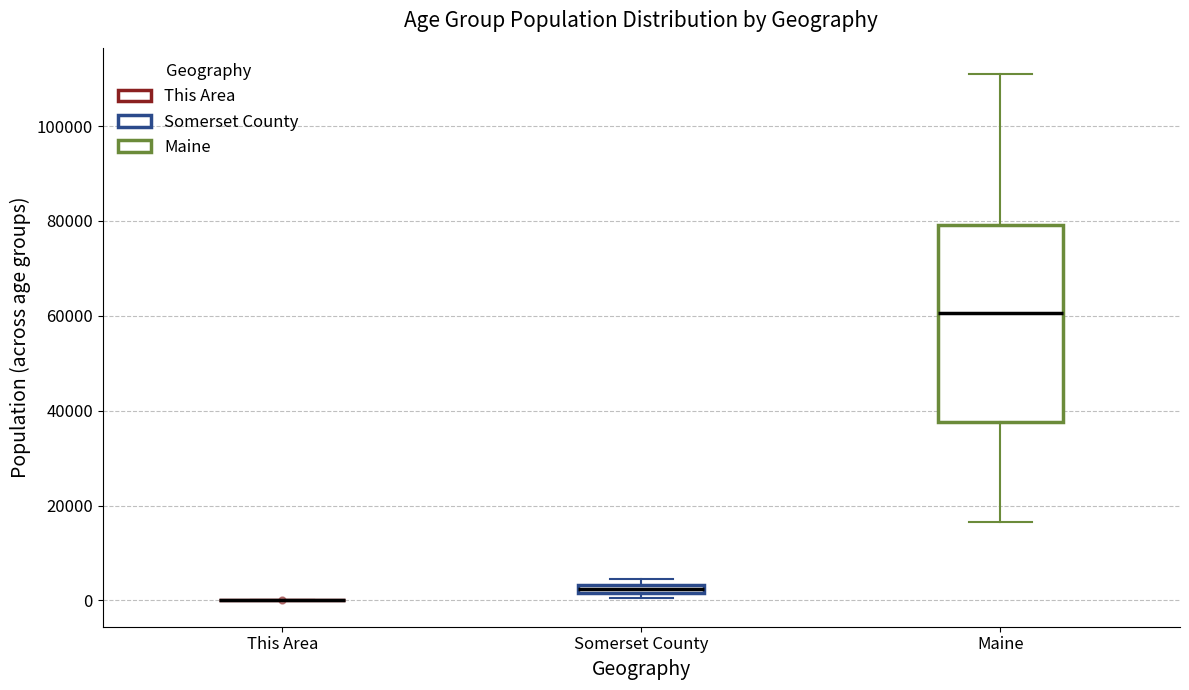

Which box is the tallest, from its lower edge to its upper edge?

Maine